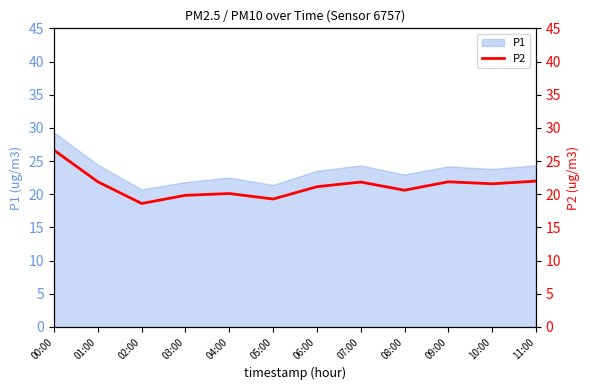

Does the chart display data point markers on the line(s)?

No